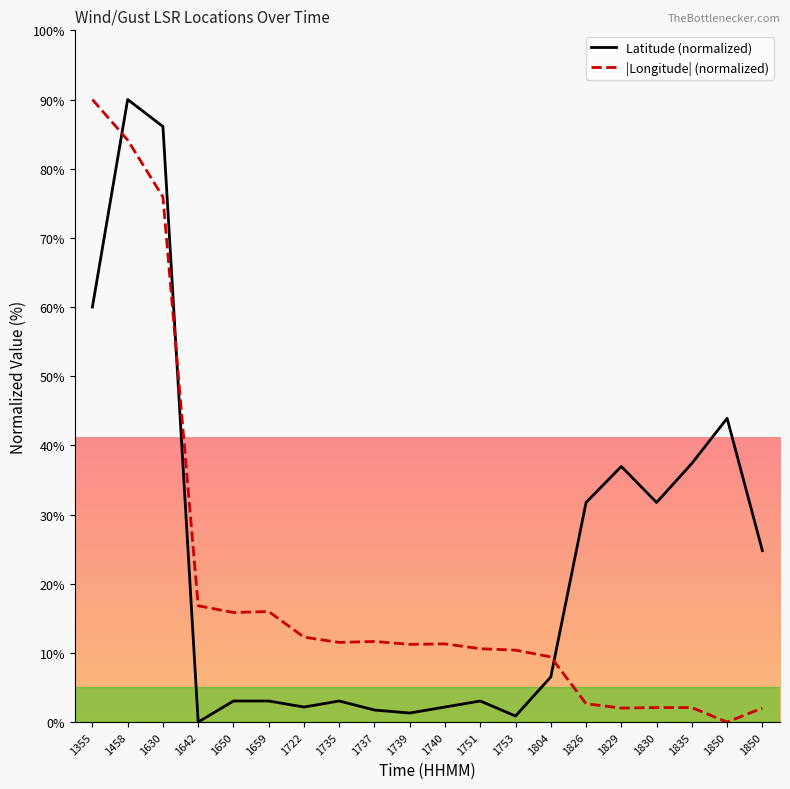

At which category is the sum across all series the highest?

1458